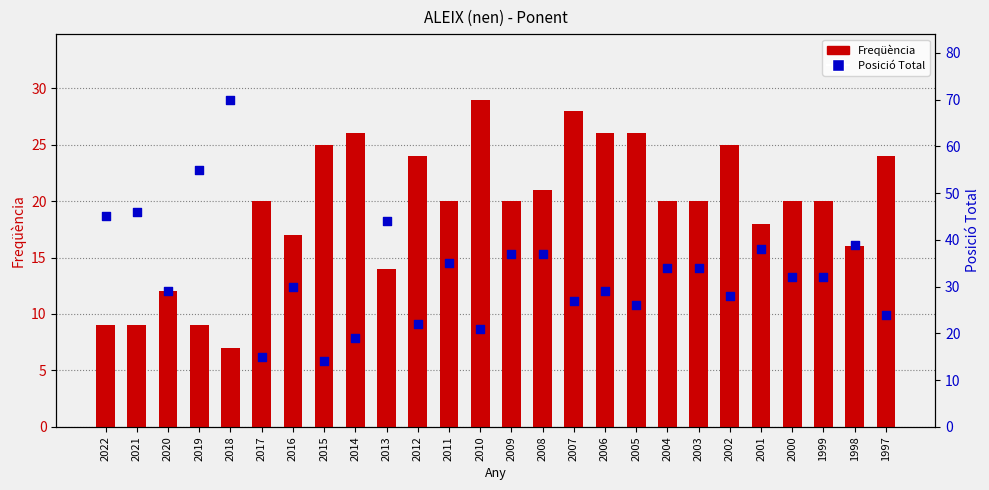

At how many categories does at least one series exceed 31?

14